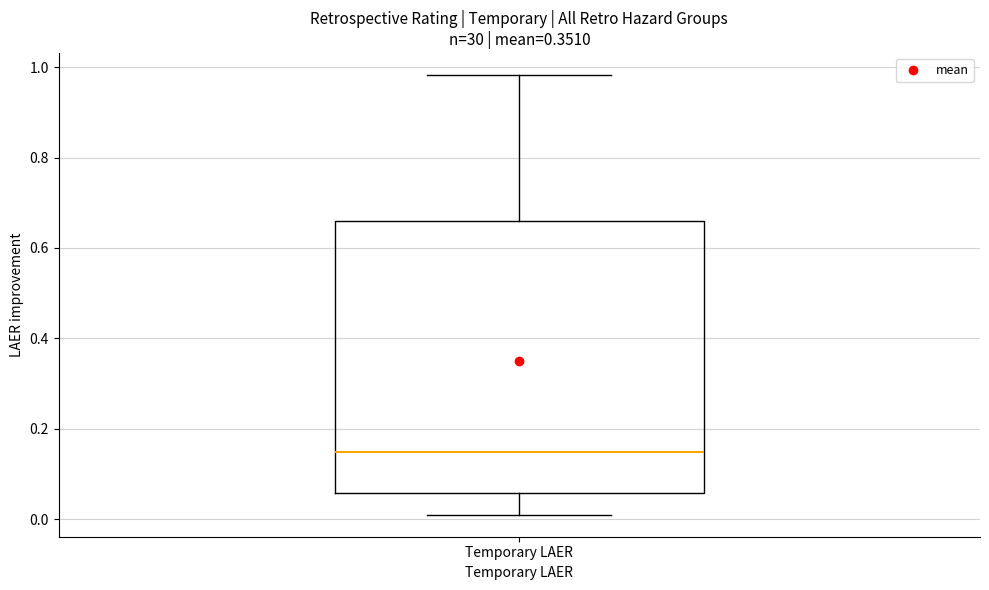

Where does the median line of the box for Temporary LAER sit on the y-axis? The values are not printed on the chart, so give them approximately, as read against the axis.

0.14